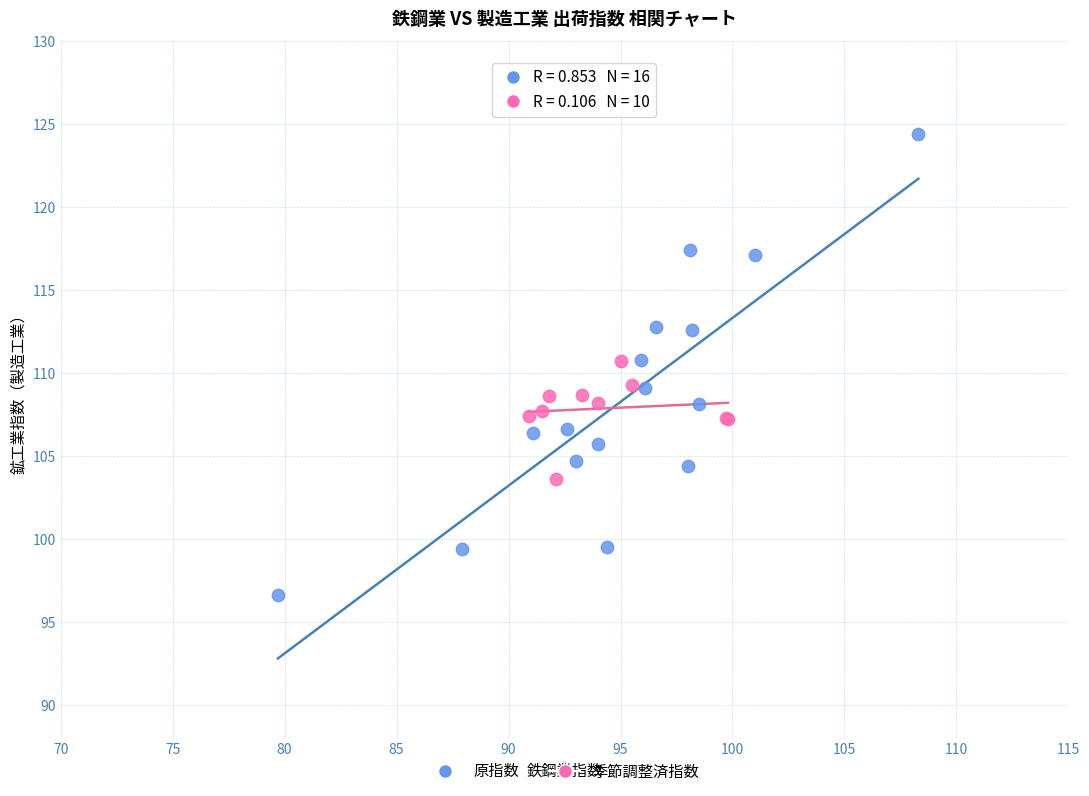

Which series contains the lowest Y value?

原指数